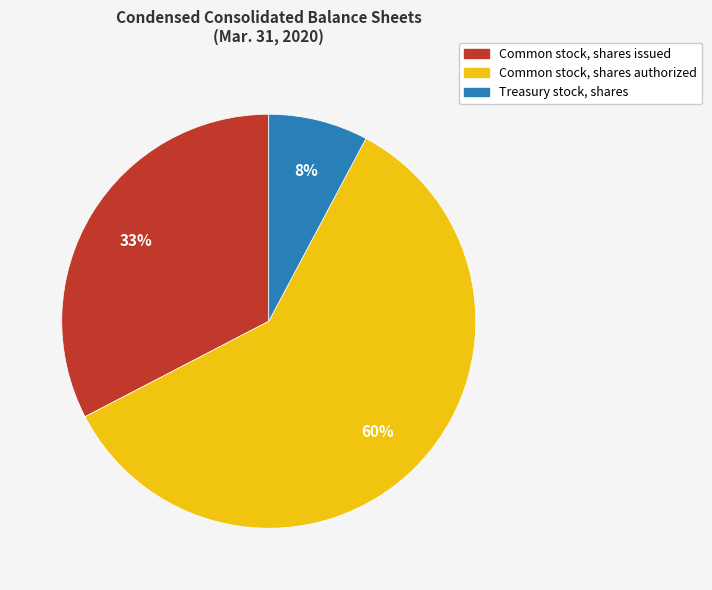

To the nearest percent, what is the average slice percentage?

33%